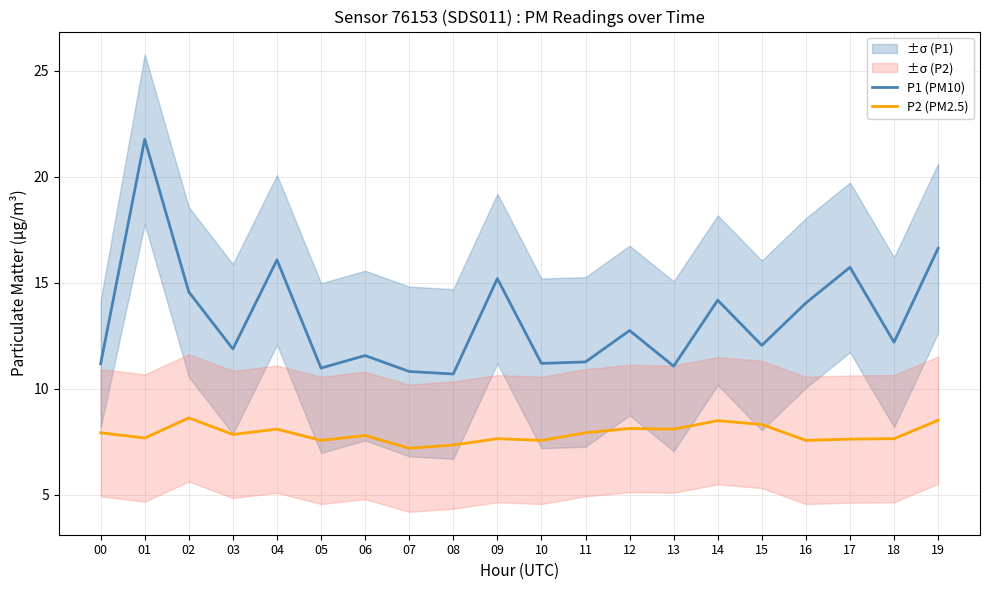

True or false: P2 (PM2.5) has a value of 7.3 at 08.

True